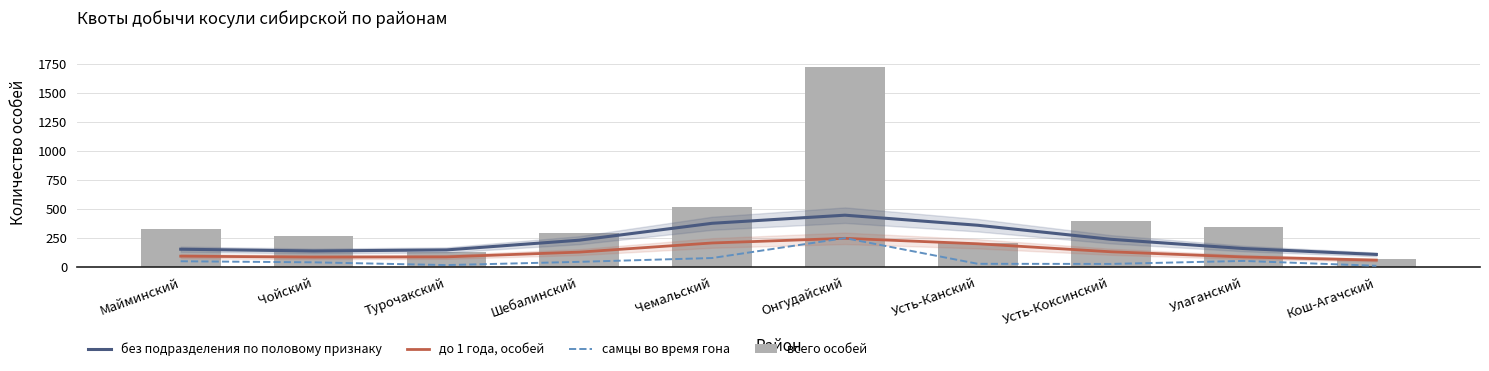

At which category is the sum across all series the highest?

Онгудайский